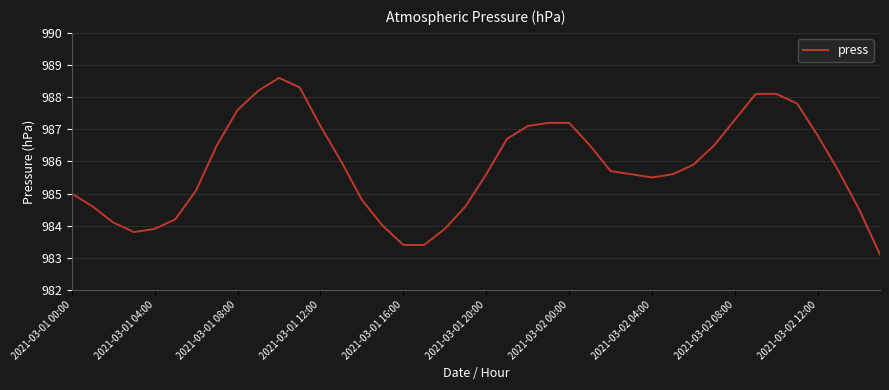

What is the difference between the maximum and minimum values?

5.5